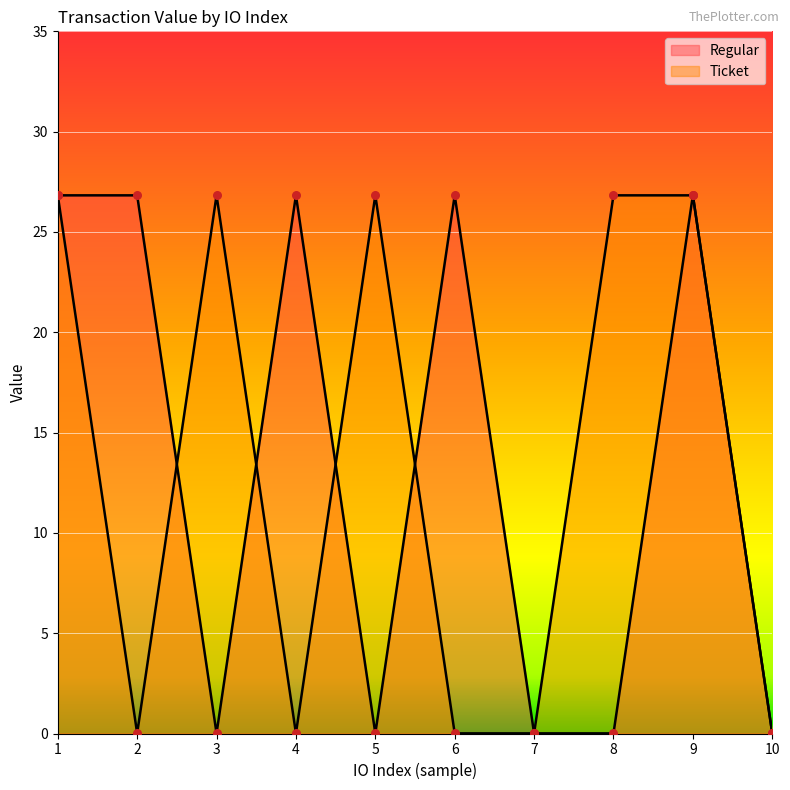

Which series has the largest Y range (max minus min)?

Regular